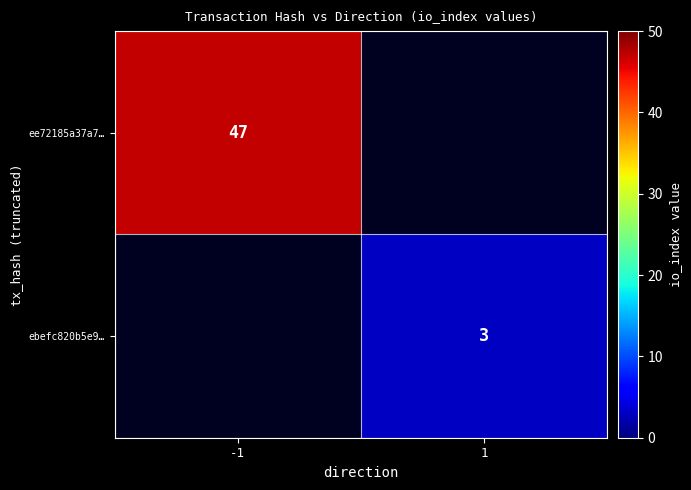

Is it true that ee72185a37a7… equals 64 at -1?

False